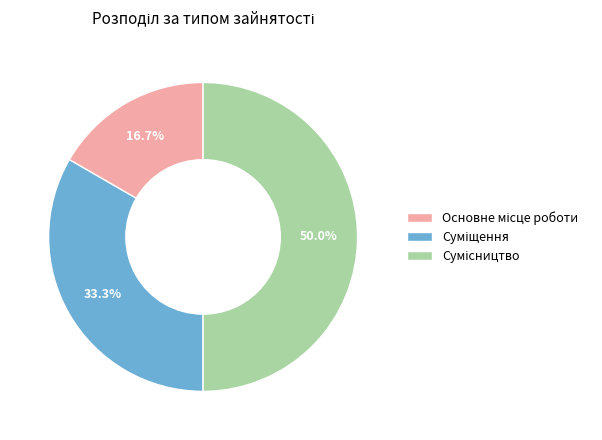

Count the number of slices in the pie.

3